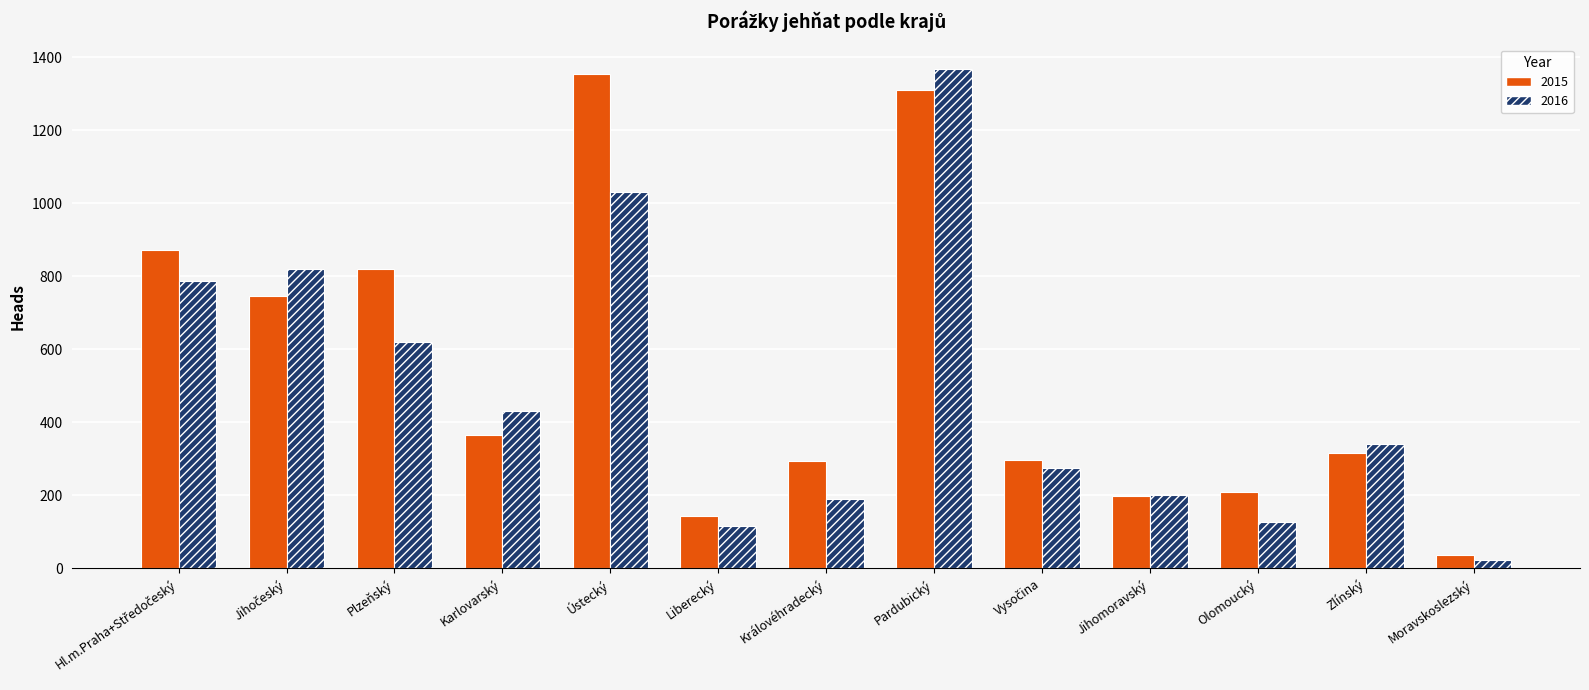

The 2016 series shows 272 at Karlovarský. True or false?

False